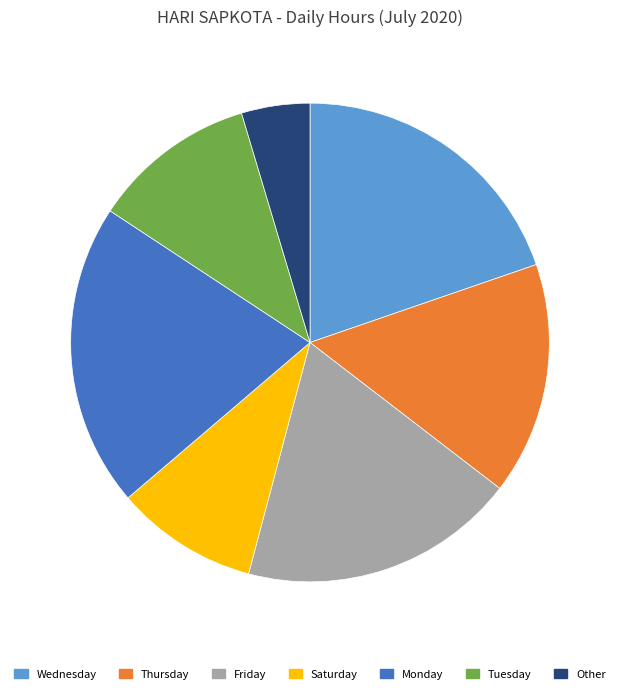

Count the number of slices in the pie.

7